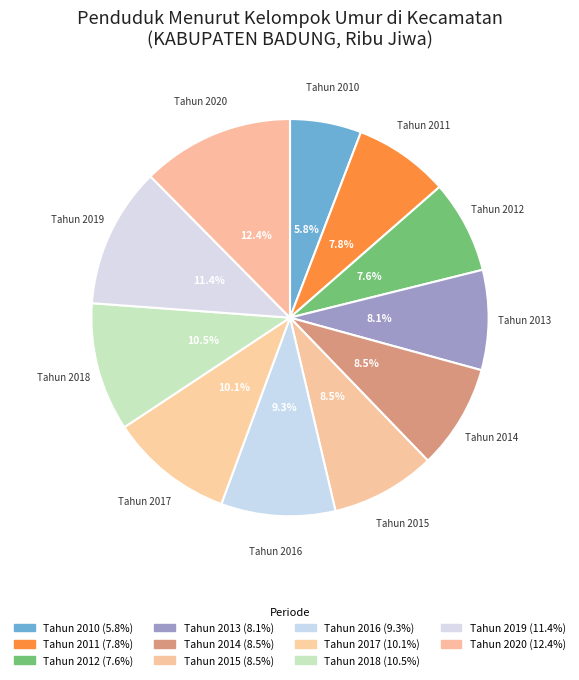

To the nearest percent, what is the difference between the Tahun 2018 and Tahun 2015 slice percentages?

2%